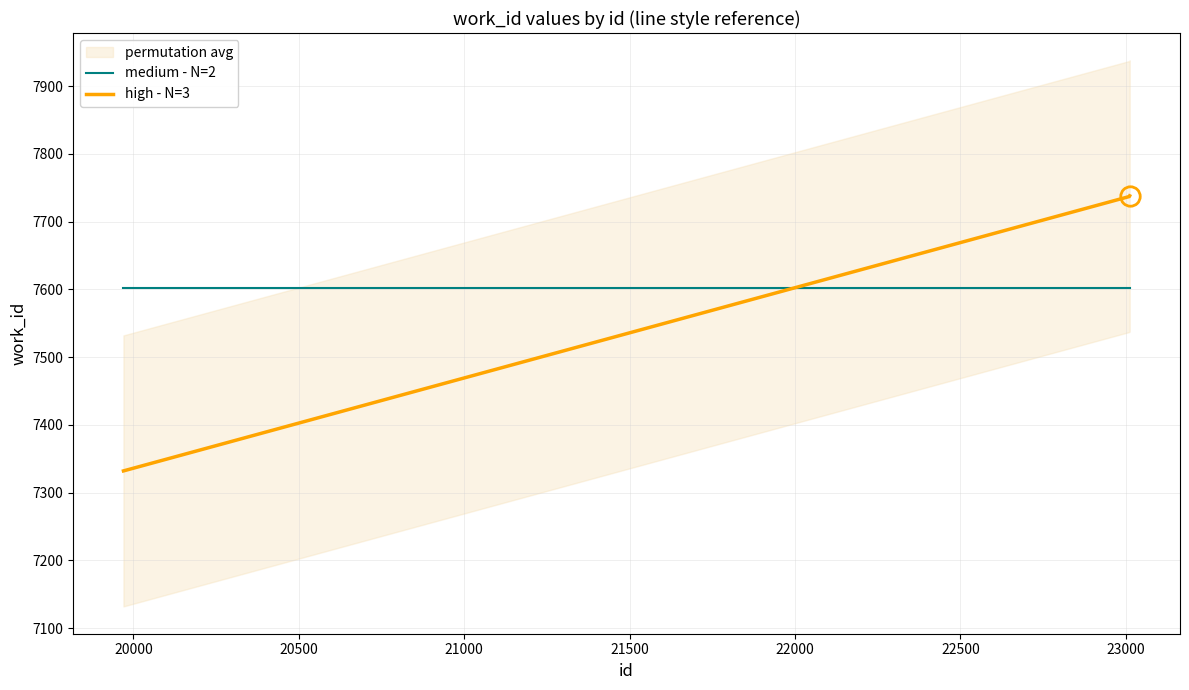

Which series has the largest total across all categories?

medium - N=2